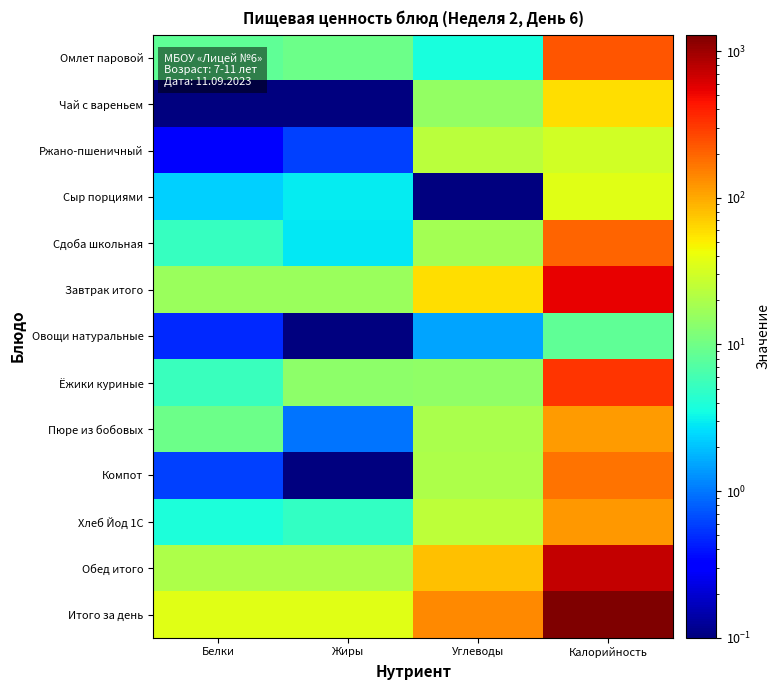

What is the difference between the highest and lowest values at Углеводы?

140.0